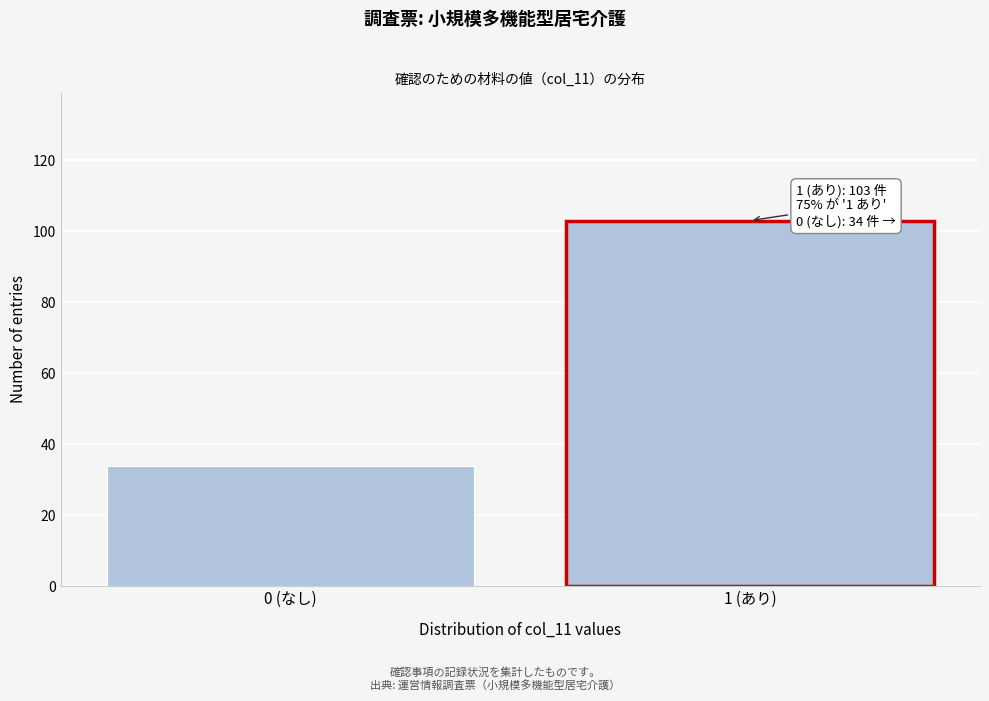

Reading left to right, extract all data points from this chart.

0 (なし)=34	1 (あり)=103